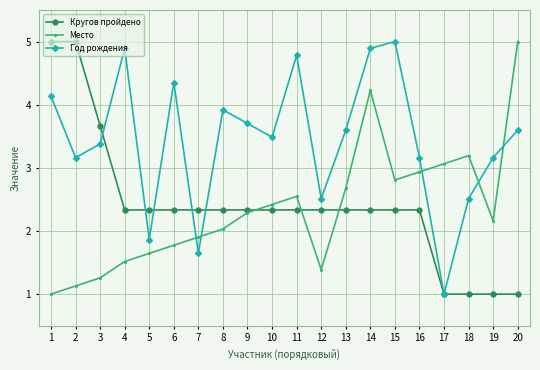

The value of Место at 4 is 1.5. True or false?

True